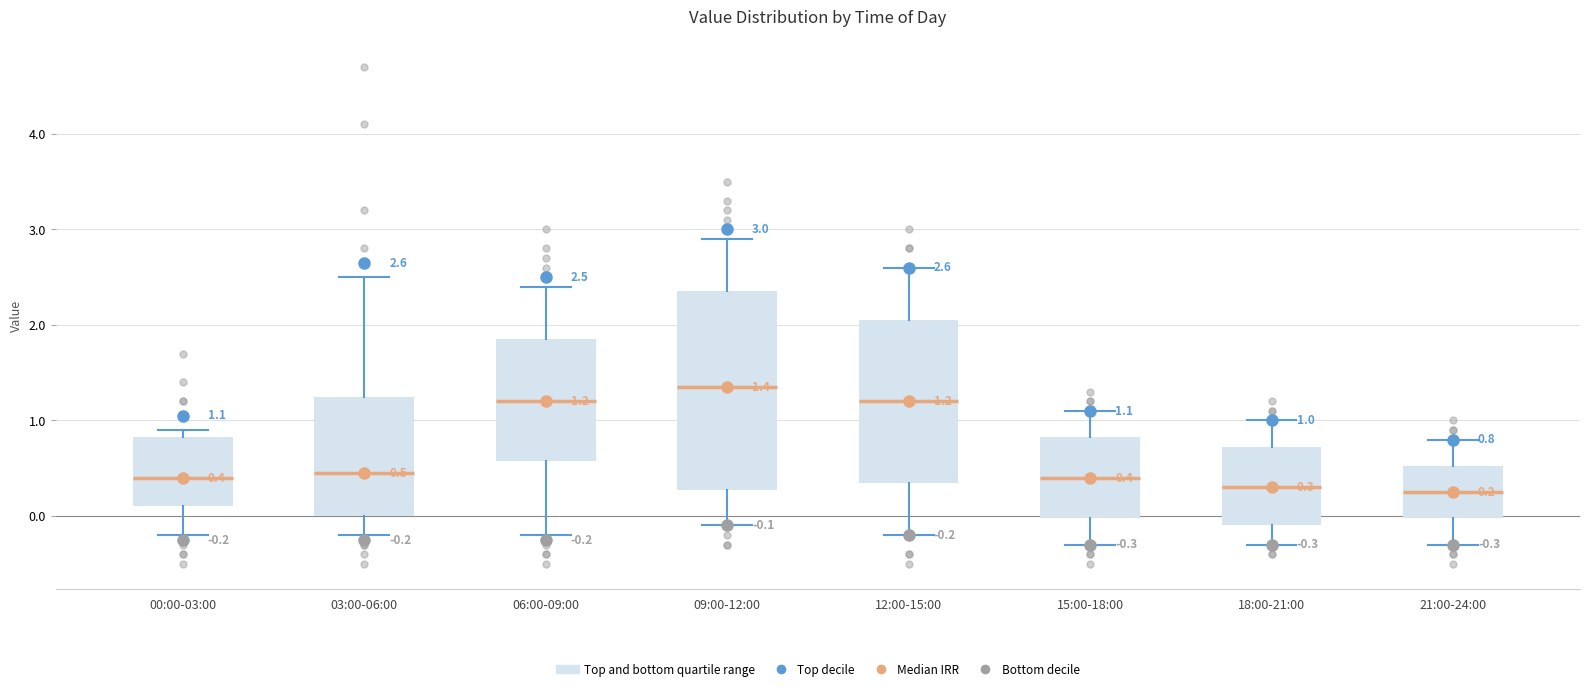

Which box is the tallest, from its lower edge to its upper edge?

09:00-12:00